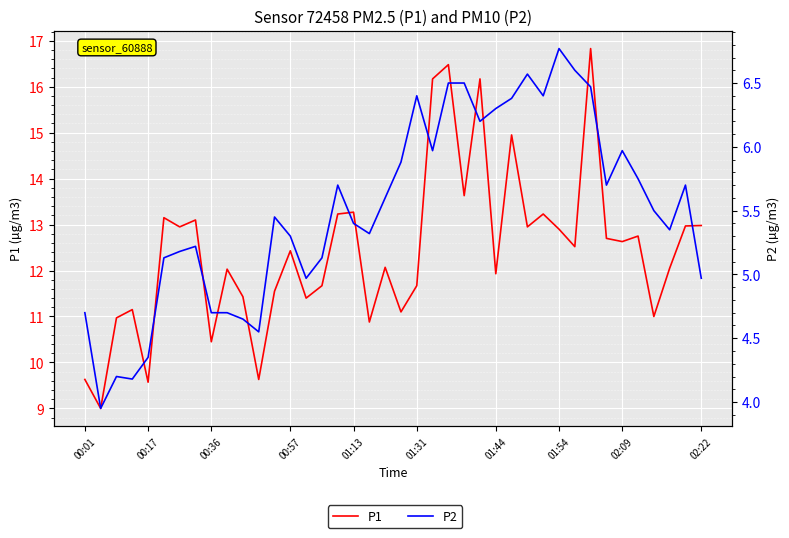

Where is P2 nearest to the value 5?

14